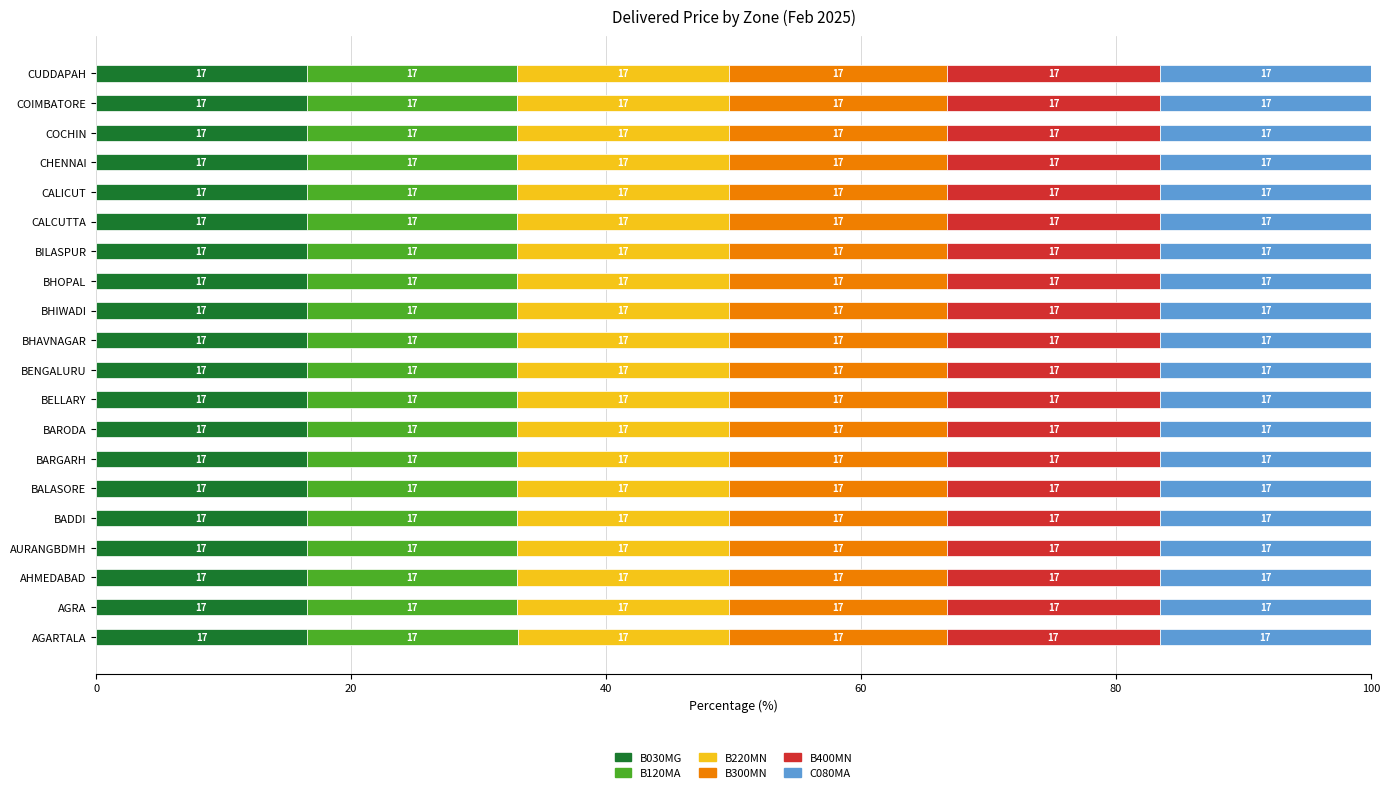

What is the approximate value of B030MG at BARODA?

16.5